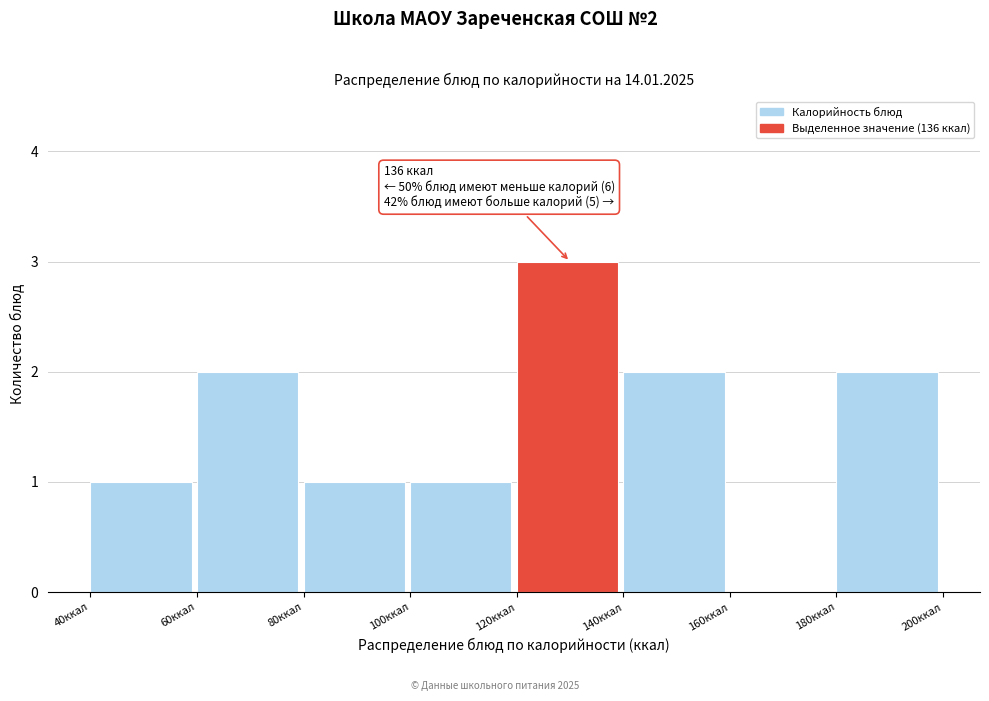

Over which range of the x-axis is the bar tallest?

120 to 140